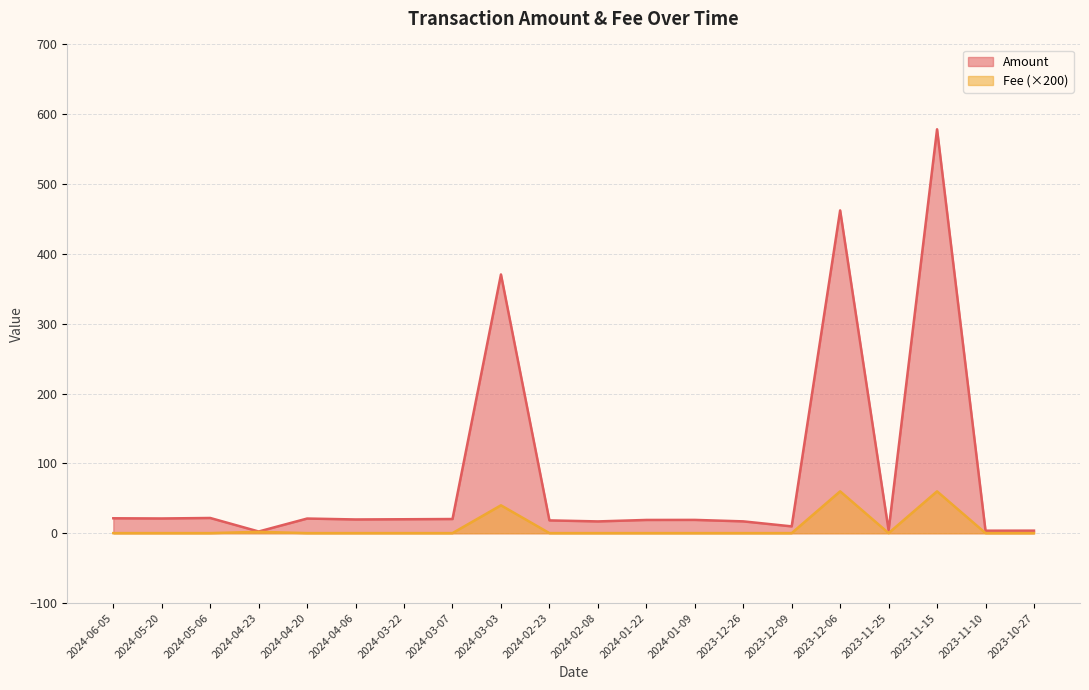

What is the value of the Fee point at the 3rd from the left?

0.2